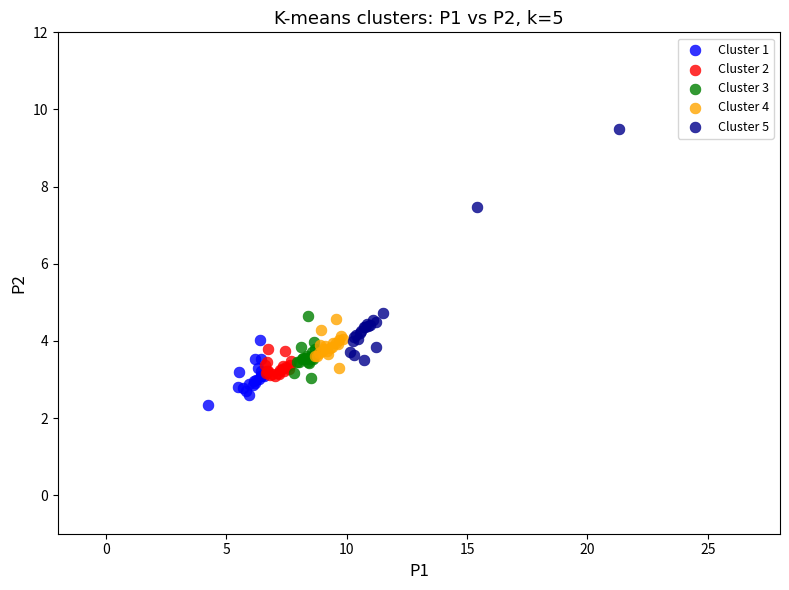

Which series contains the highest Y value?

Cluster 5